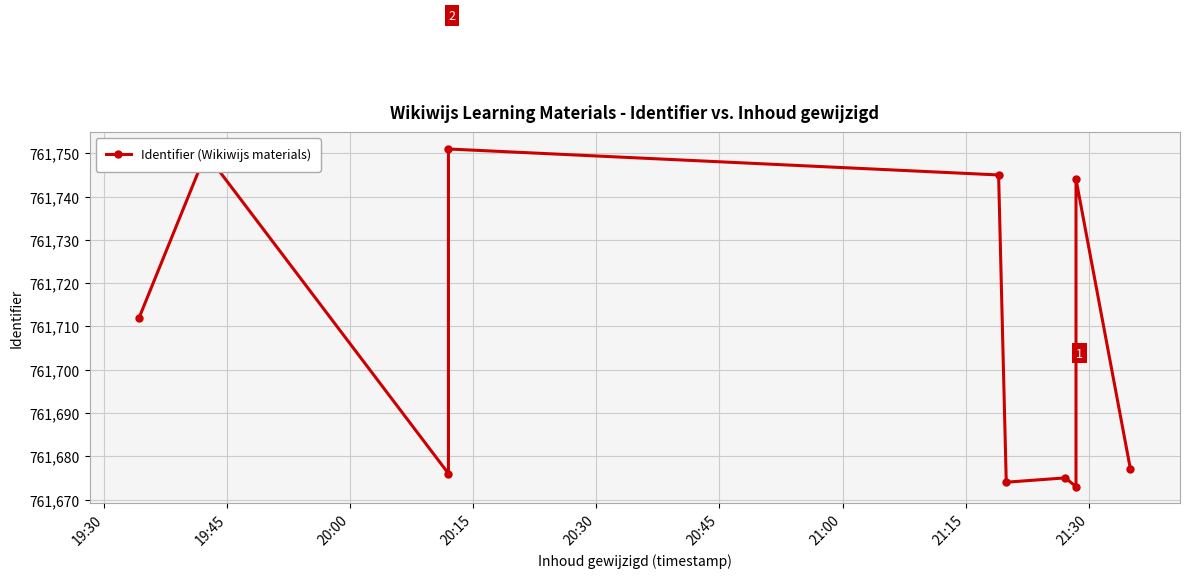

What is the sum of the values at 20:30 and 19:30?

1523457